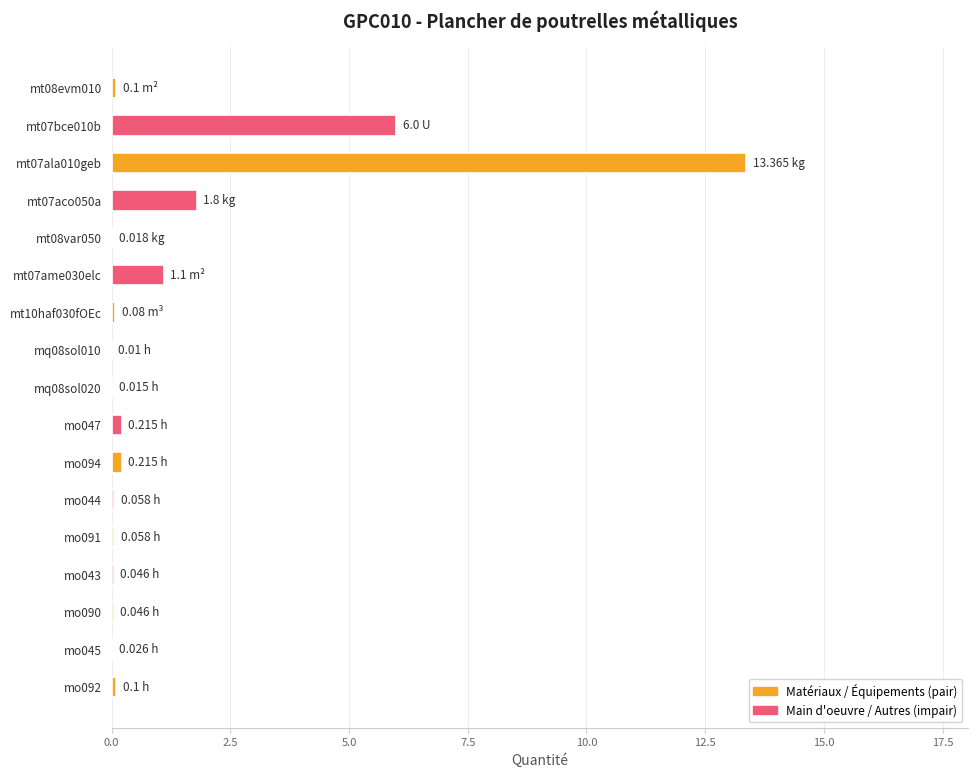

Are the bars grouped side by side (vs. stacked)?

No